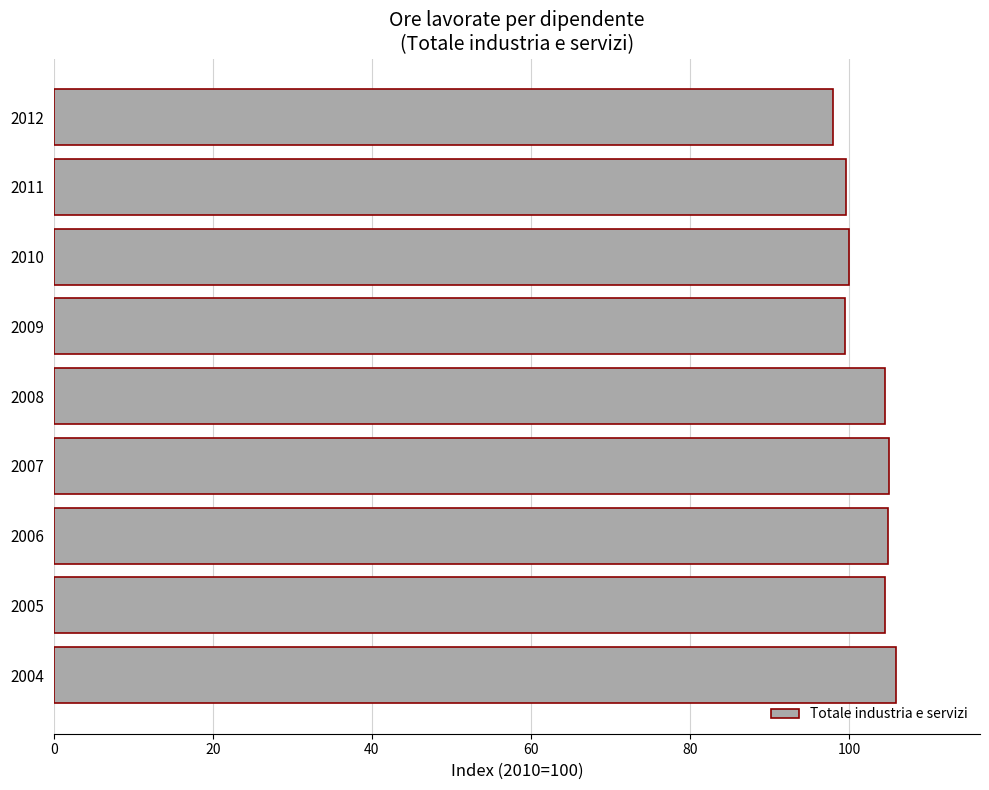

How many categories are shown in the chart?

9